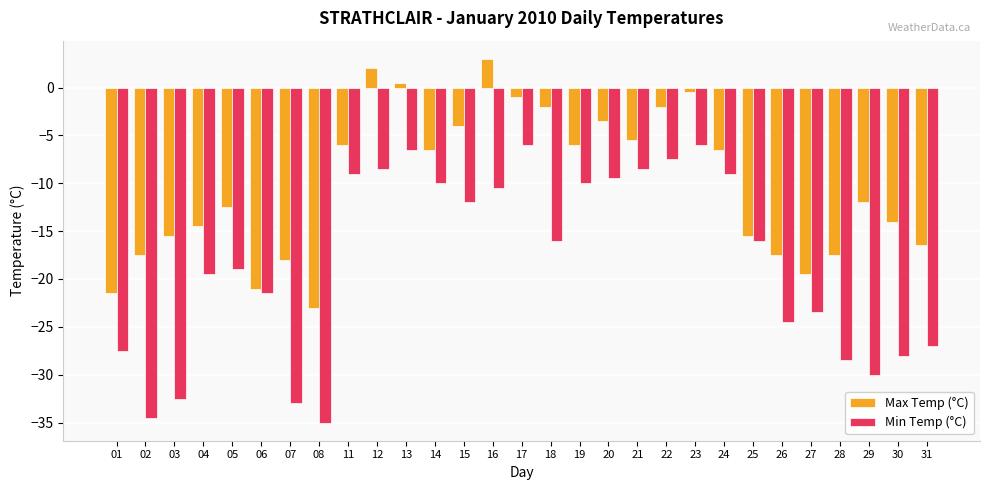

What are all the series names shown in the legend?

Max Temp (°C), Min Temp (°C)